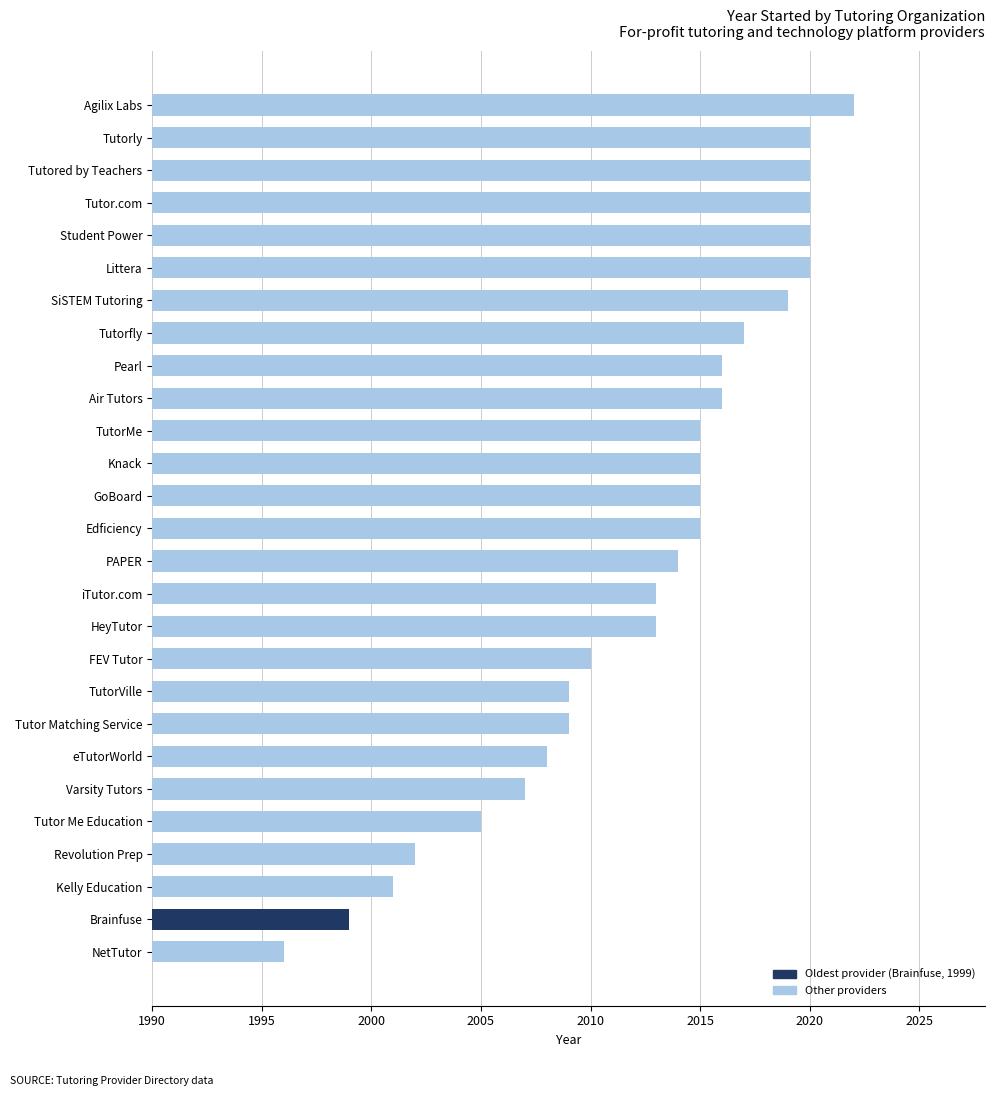

What is the difference between the maximum and second lowest values?

23